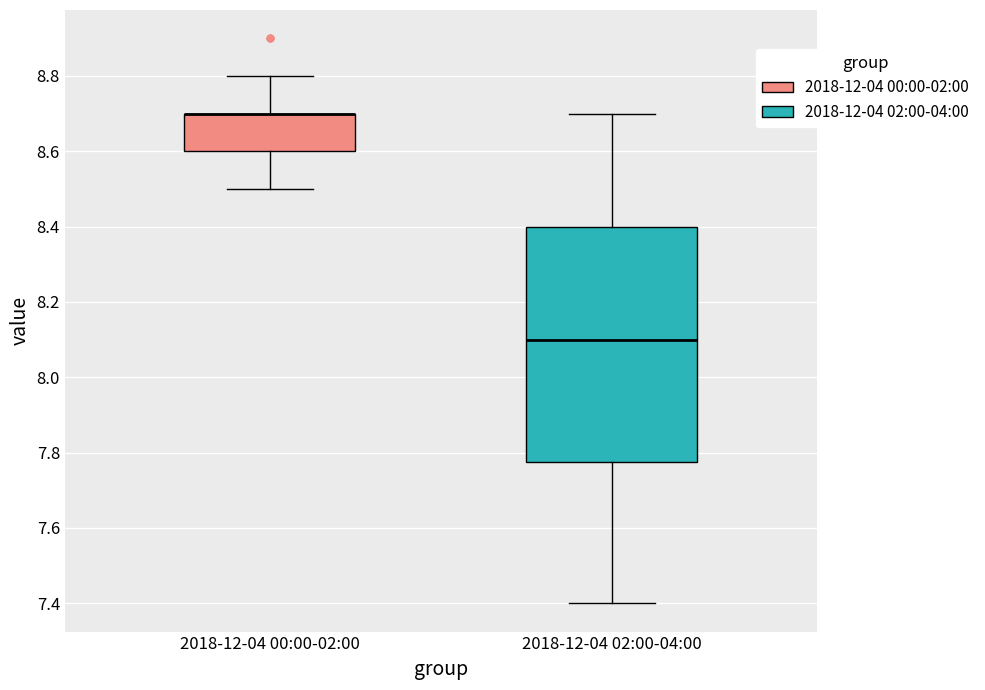

Which box is the tallest, from its lower edge to its upper edge?

2018-12-04 02:00-04:00